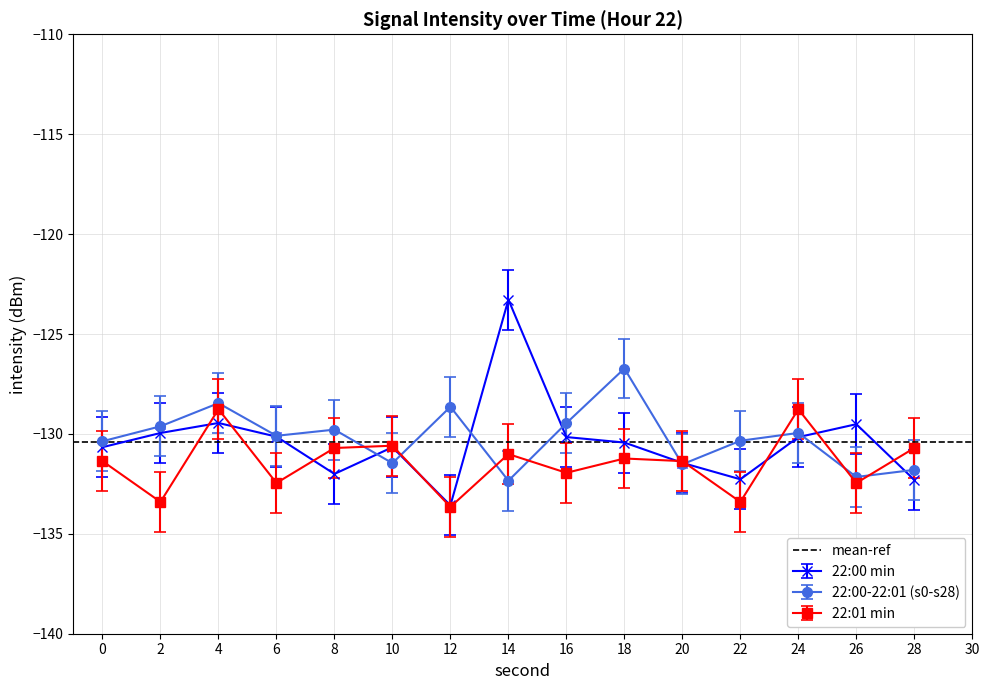

The 22:00-22:01 (s0-s28) series shows -81.4 at 8. True or false?

False